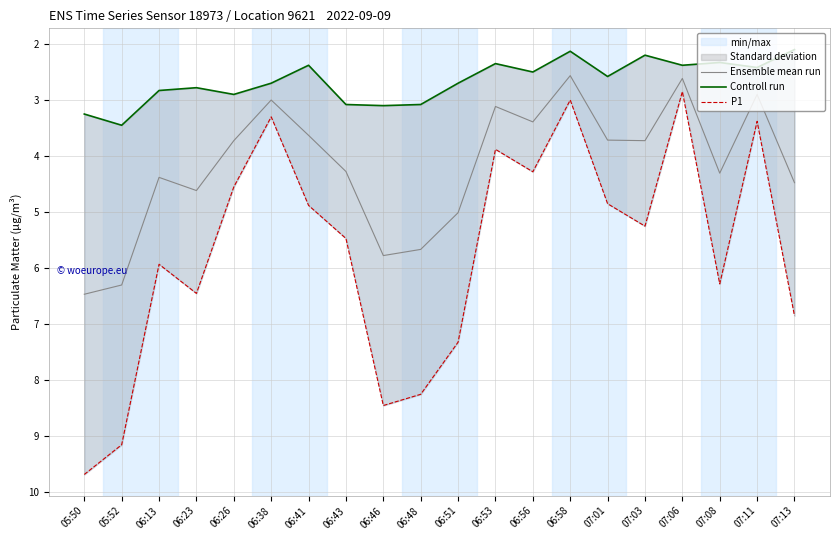

At which label does Ensemble mean run reach its peak?

05:50